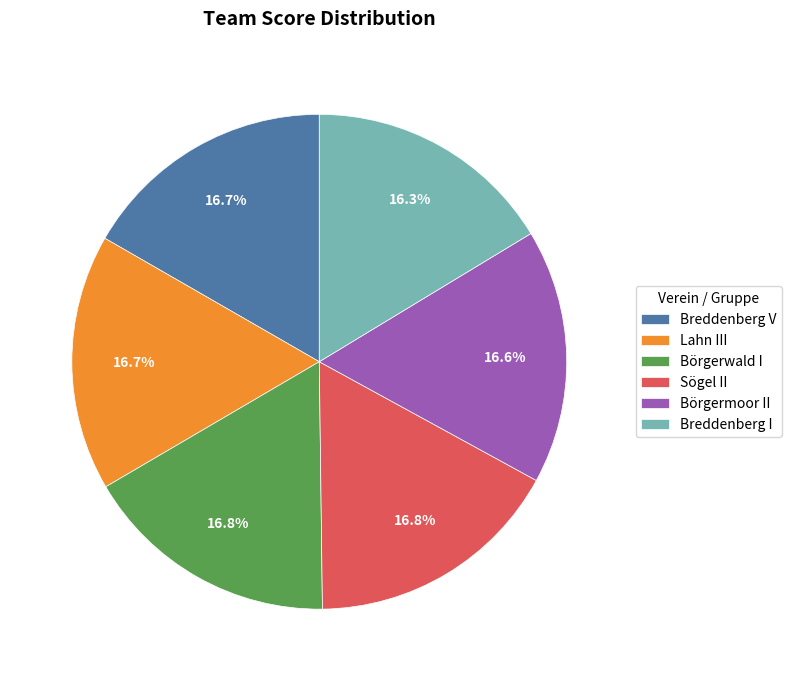

What percentage is the Breddenberg V slice, to the nearest percent?

17%